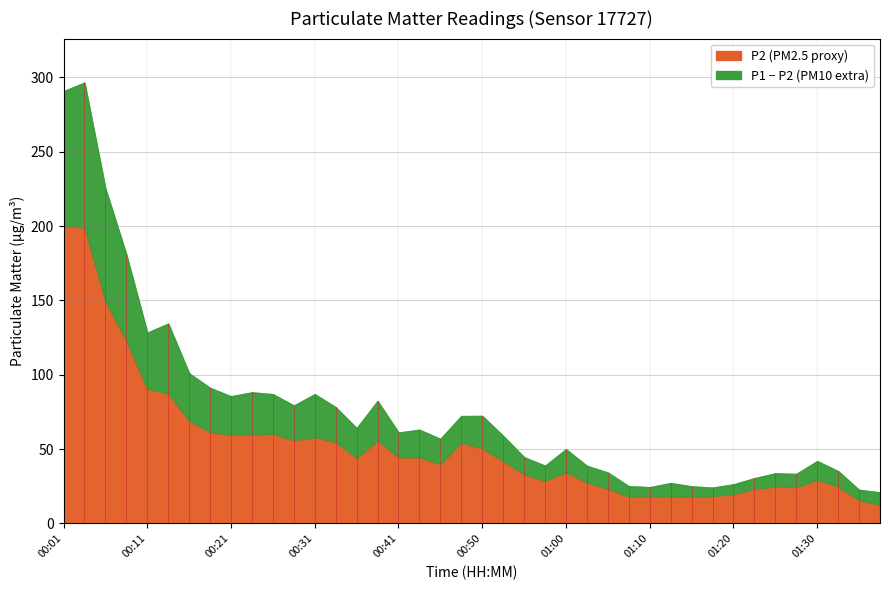

Reading left to right, list all the values displayed in this chart.

P1: 00:01=290.7	00:16=296.4	00:31=225.2	00:46=180.8	01:01=128.3	01:16=134.4	01:31=100.9	01:37=91.1	00:06=85.5	00:21=88.1	00:36=86.9	00:51=79.3	01:06=86.9	01:21=78.2	01:36=64.0	00:11=82.3	00:26=61.1	00:41=63.0	00:56=56.8	01:11=72.2	01:26=72.3	21=58.8	22=44.5	23=38.8	24=49.9	25=38.7	26=34.2	27=25.0	28=24.4	29=27.1	30=24.9	31=24.1	32=26.3	33=30.4	34=33.7	35=33.3	36=41.9	37=35.2	38=22.6	39=20.9
P2: 00:01=200.2	00:16=199.1	00:31=149.5	00:46=122.8	01:01=90.6	01:16=87.3	01:31=69.1	01:37=61.4	00:06=59.8	00:21=59.8	00:36=60.4	00:51=56.0	01:06=58.1	01:21=54.8	01:36=44.1	00:11=55.8	00:26=44.5	00:41=44.6	00:56=39.9	01:11=54.5	01:26=50.5	21=42.1	22=33.1	23=28.7	24=34.5	25=27.6	26=23.5	27=18.2	28=18.3	29=18.2	30=17.9	31=18.5	32=19.8	33=23.3	34=24.9	35=24.5	36=29.4	37=24.9	38=15.7	39=12.6